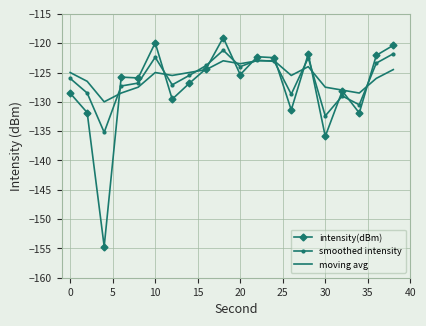

What is the difference between the maximum and second lowest values in the moving avg series?

5.5